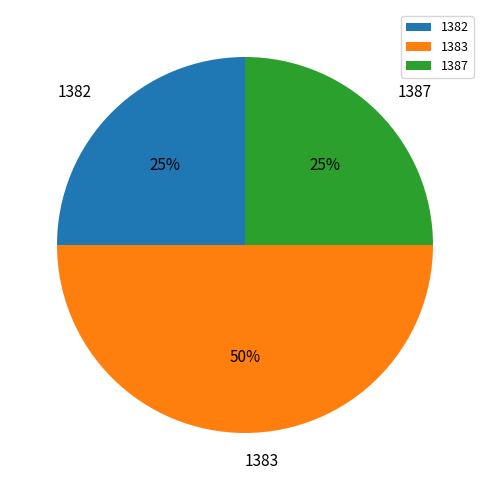

Is it true that 1383 is 57% of the pie?

False